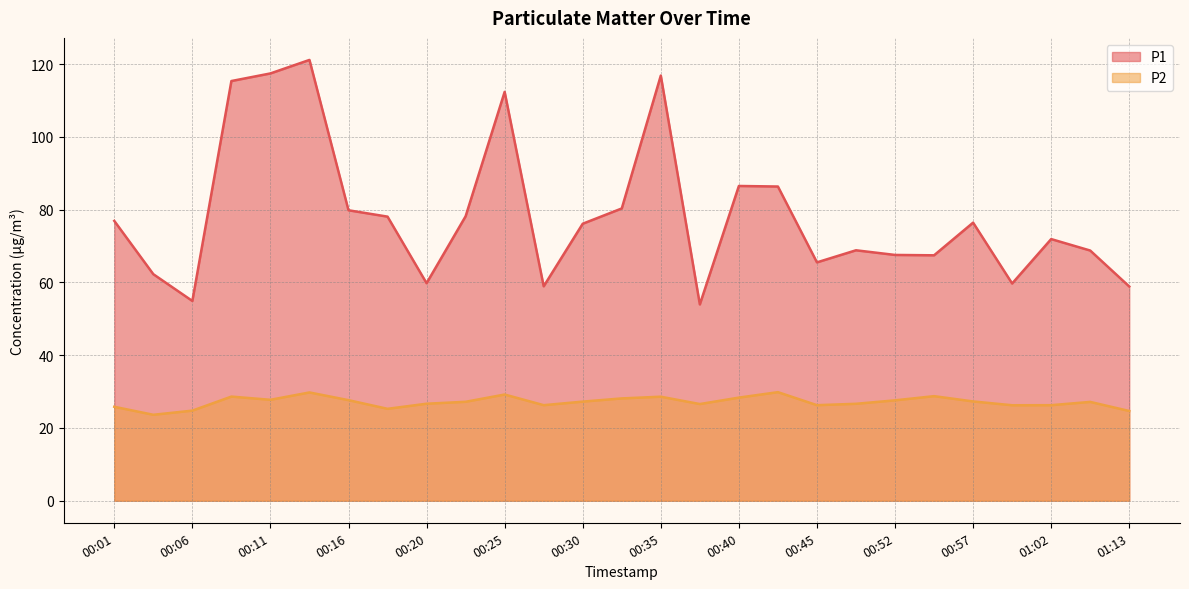

At 01:13, list the series in order from smallest to largest.

P2, P1